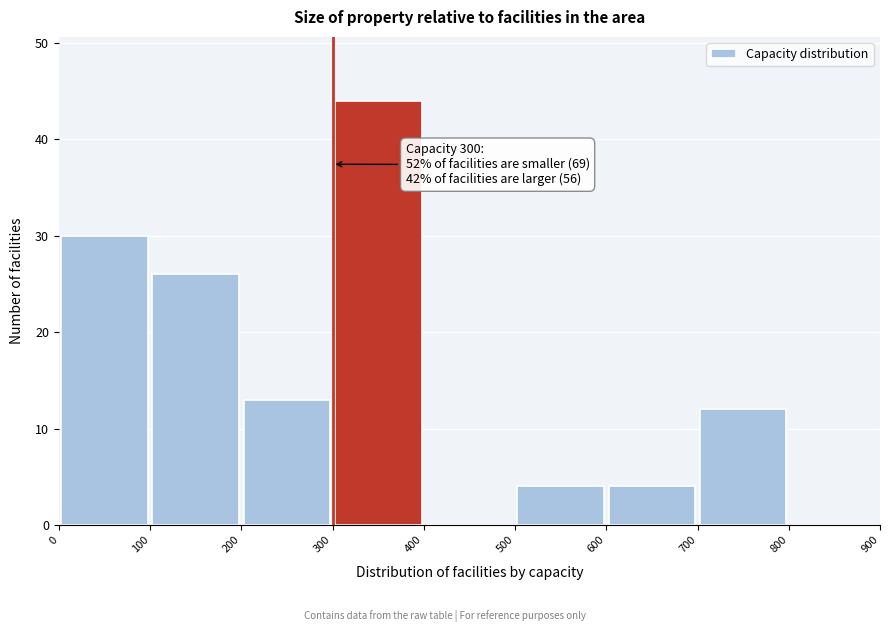

Over which range of the x-axis is the bar tallest?

300 to 400